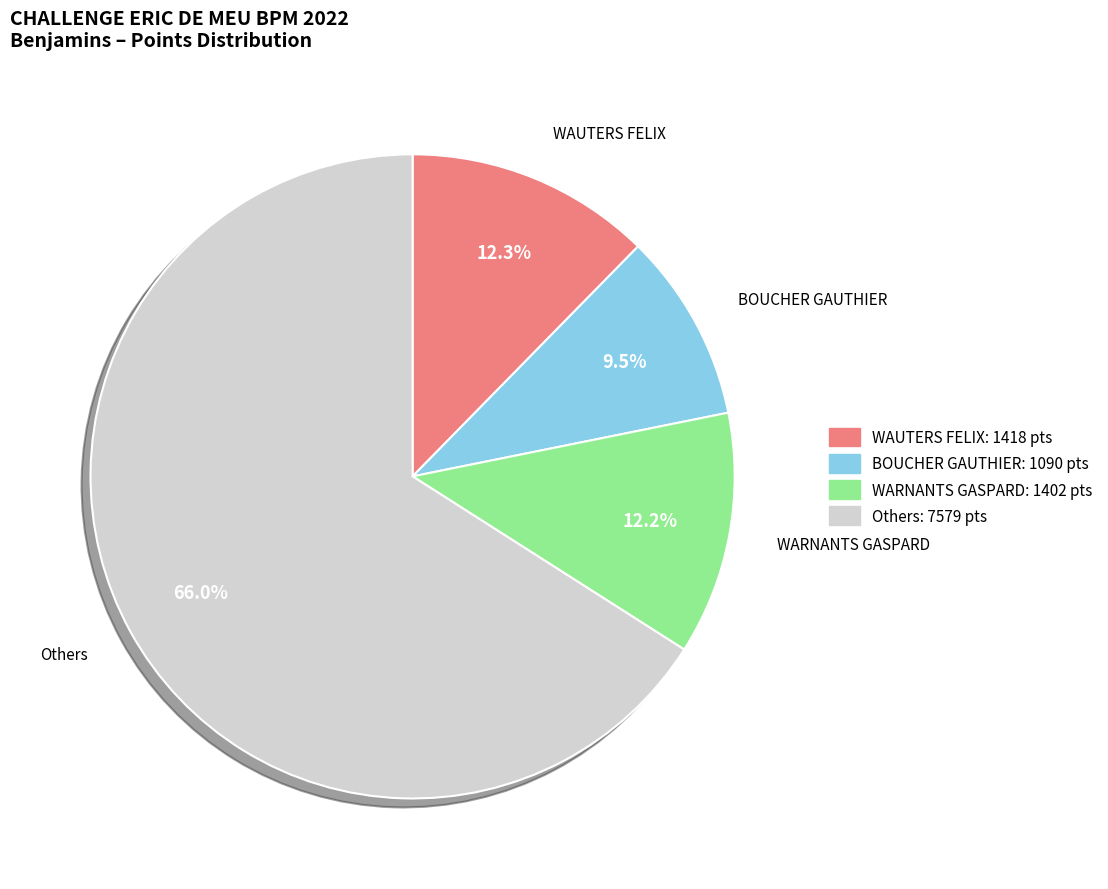

Is there any slice that represents more than half of the pie?

Yes